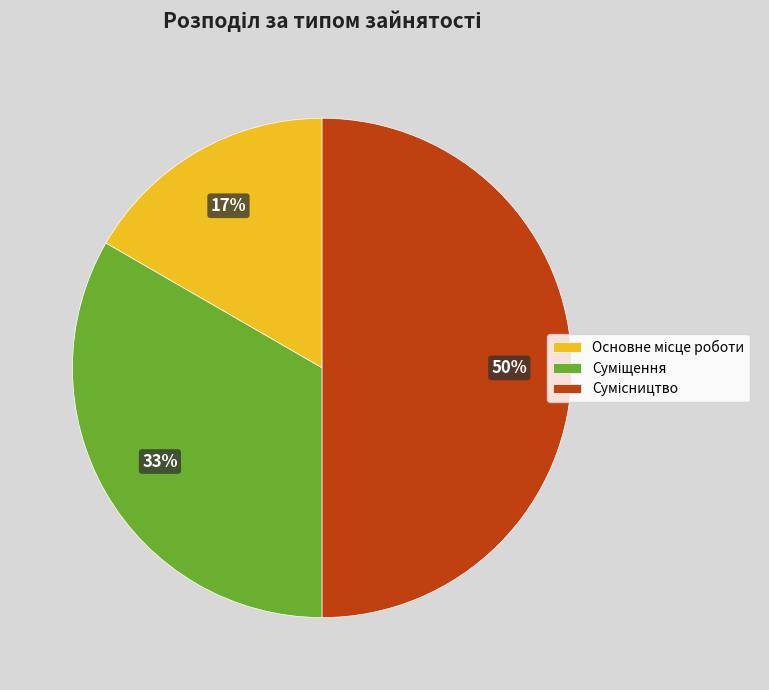

To the nearest percent, what is the average slice percentage?

33%